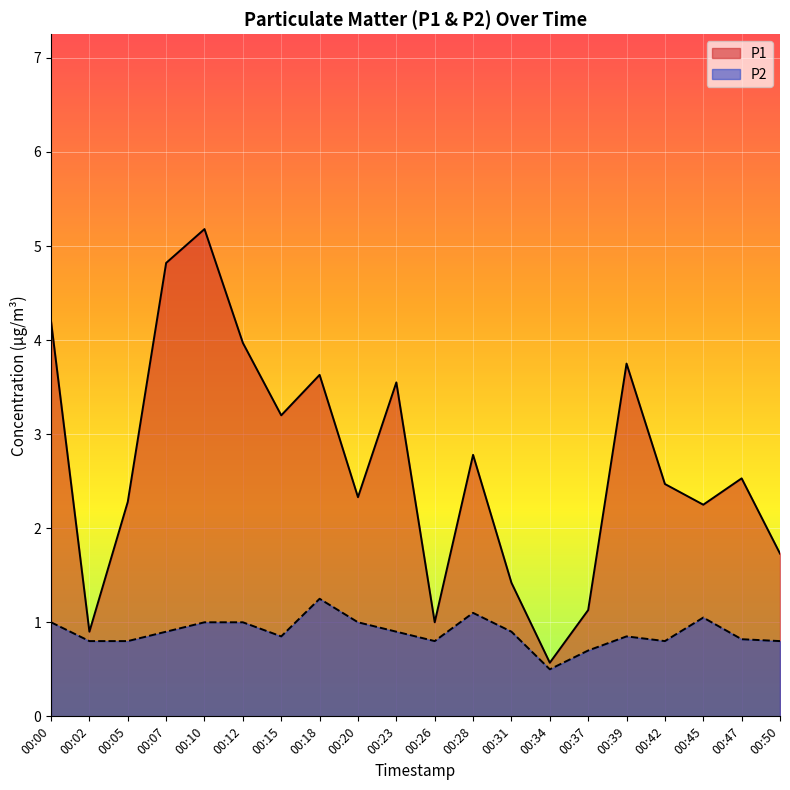

True or false: P2 and P1 intersect in this chart.

False